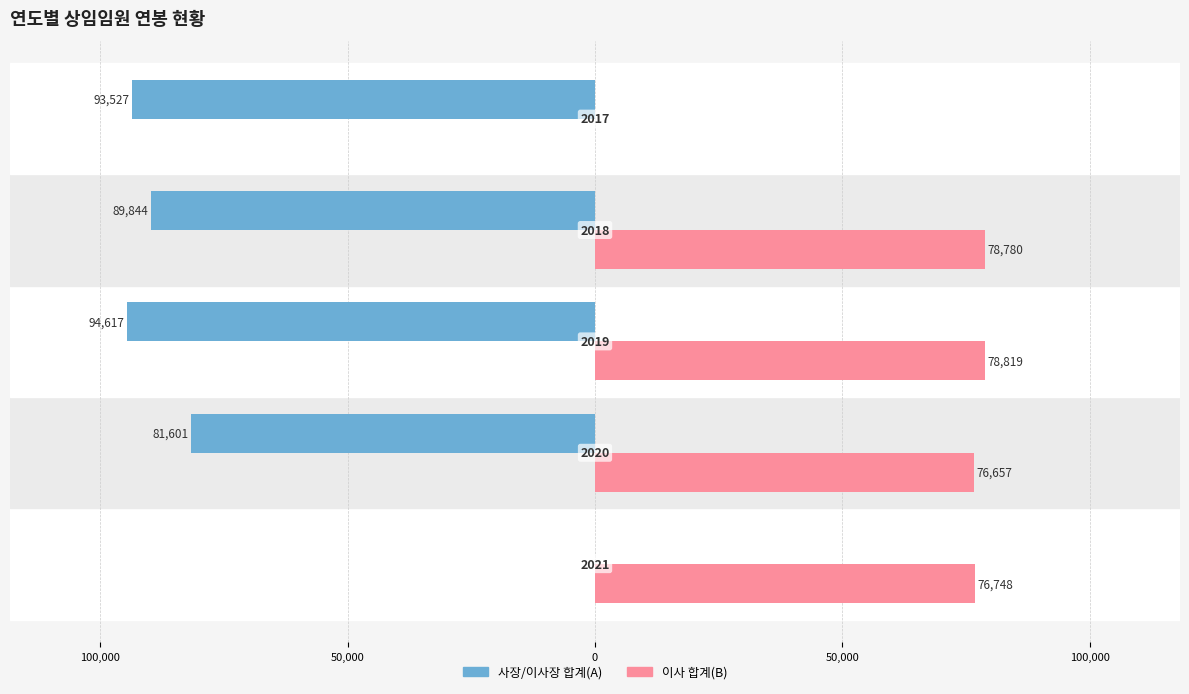

What are all the series names shown in the legend?

사장/이사장 합계(A), 이사 합계(B)